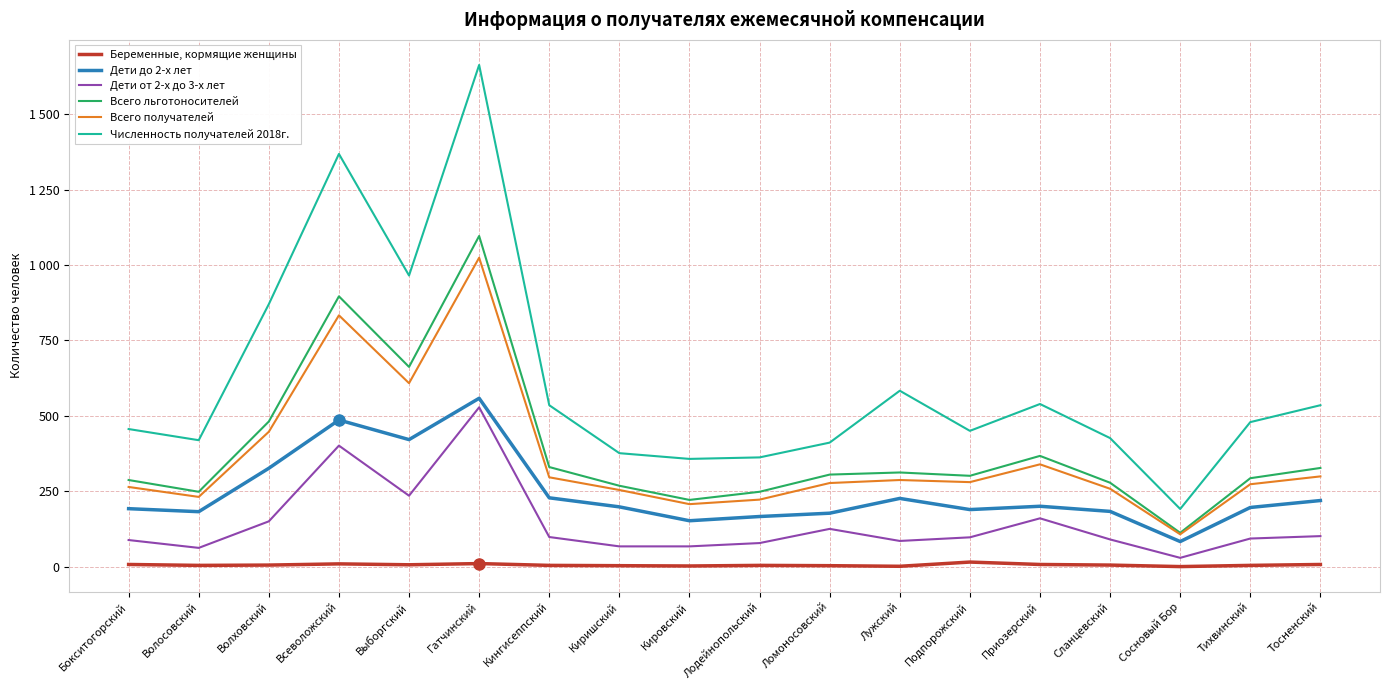

Where does the Дети от 2-х до 3-х лет series first go above 97?

Волховский